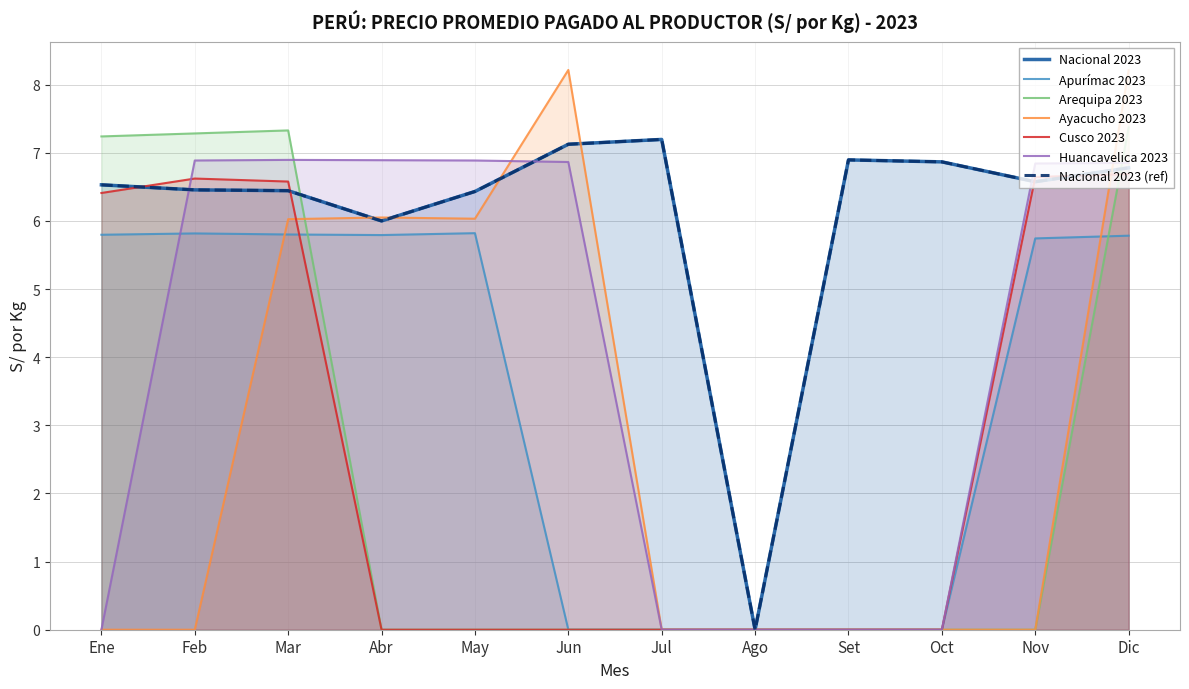

Read the Nacional 2023 value at May.

6.4